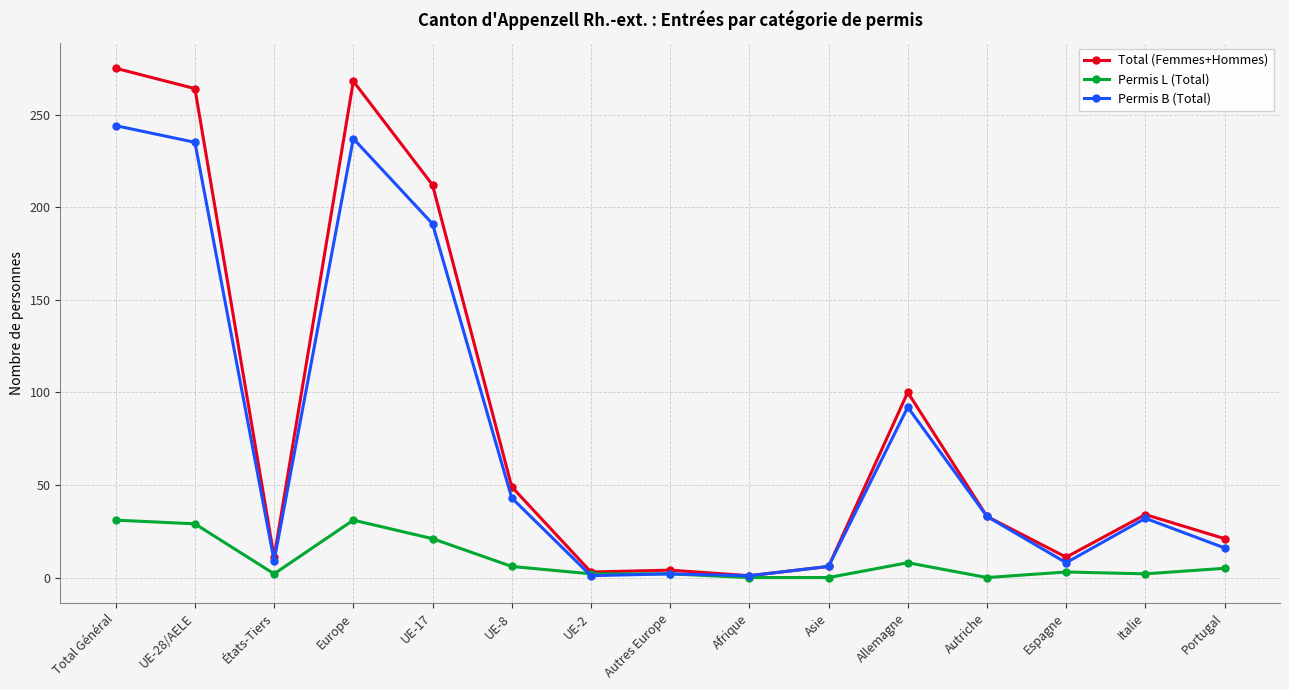

Is this an area chart (filled region under the line)?

No